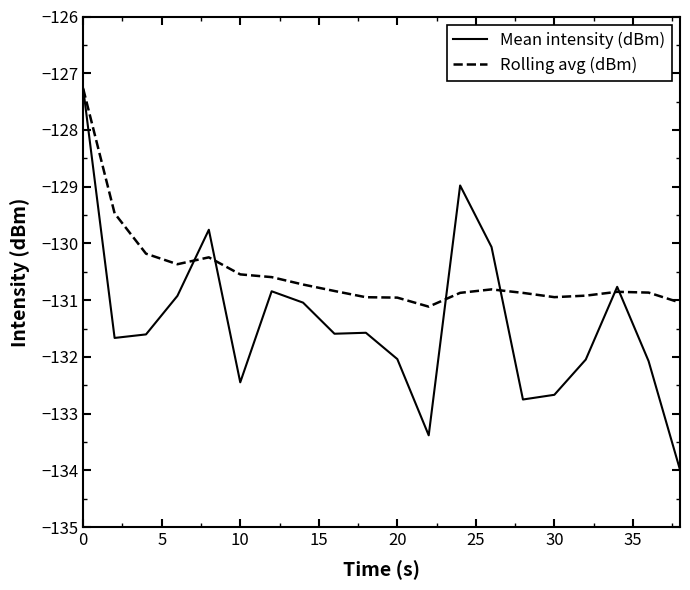

Which series has the largest total across all categories?

Rolling avg (dBm)